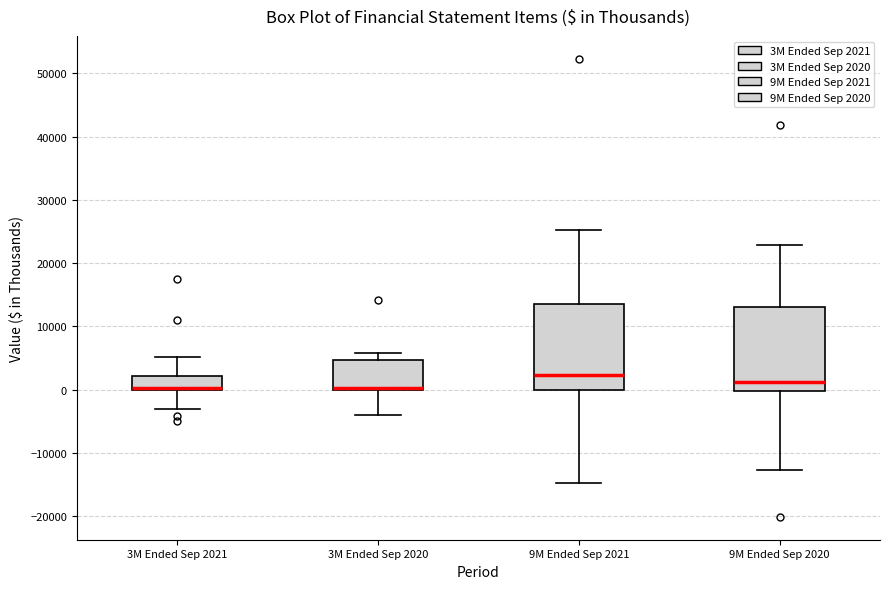

Reading left to right, read every box against the y-axis: the position of its median line, the range the box covers, and the ends of its whiskers. The values are not printed on the chart, so give them approximately, as read against the axis.

3M Ended Sep 2021: median 0 (just above the box's lower edge), box 0 to 2000, whiskers -3000 to 5000
3M Ended Sep 2020: median 0 (drawn on the box's lower edge), box 0 to 5000, whiskers -4000 to 6000
9M Ended Sep 2021: median 2000, box 0 to 14000, whiskers -15000 to 25000
9M Ended Sep 2020: median 1000, box 0 to 13000, whiskers -13000 to 23000